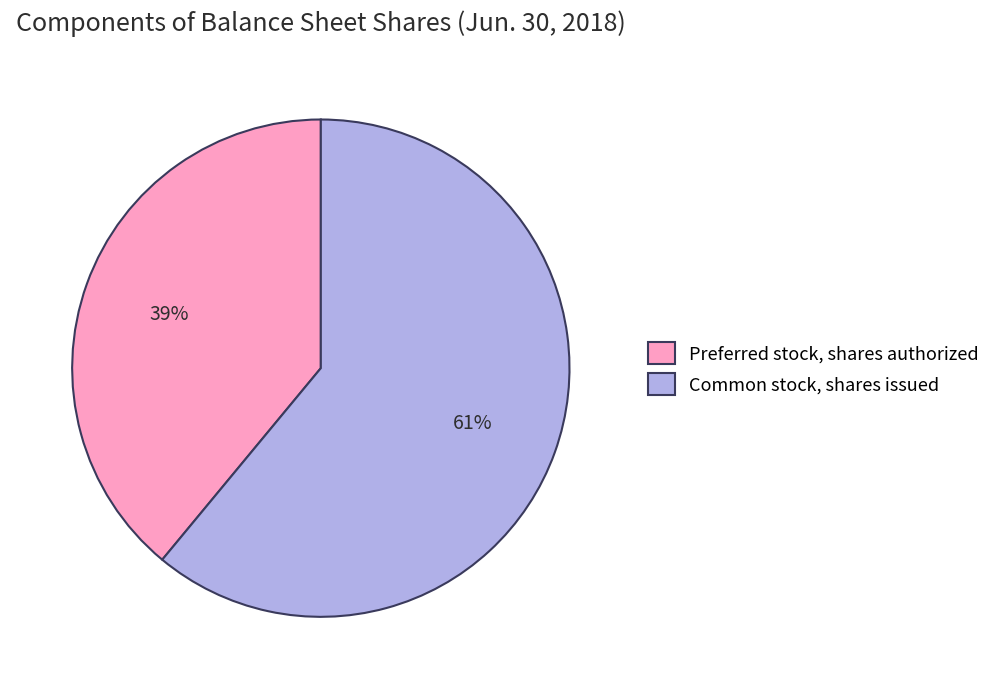

Which category accounts for the majority?

Common stock, shares issued